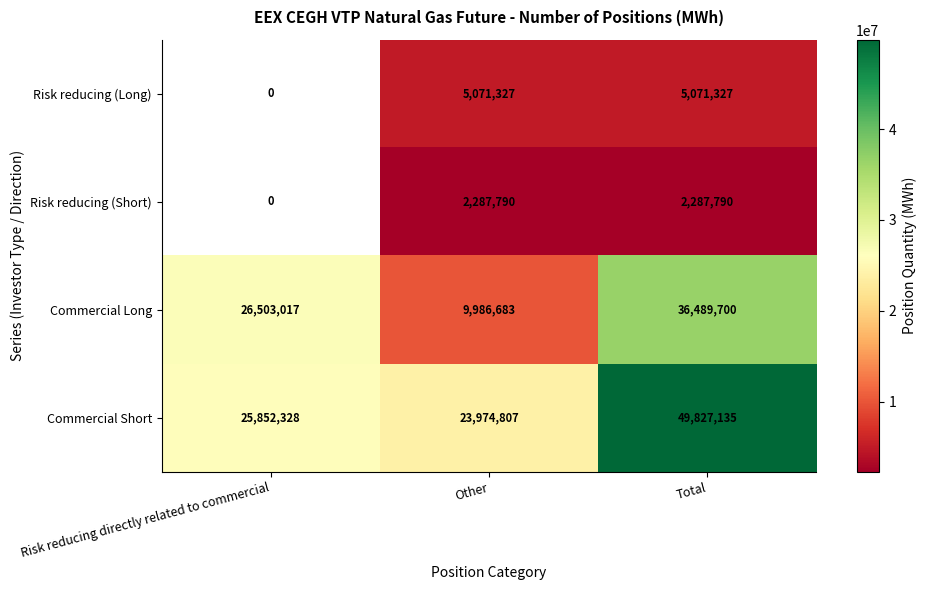

The Commercial Long series shows 14931199.2 at Other. True or false?

False